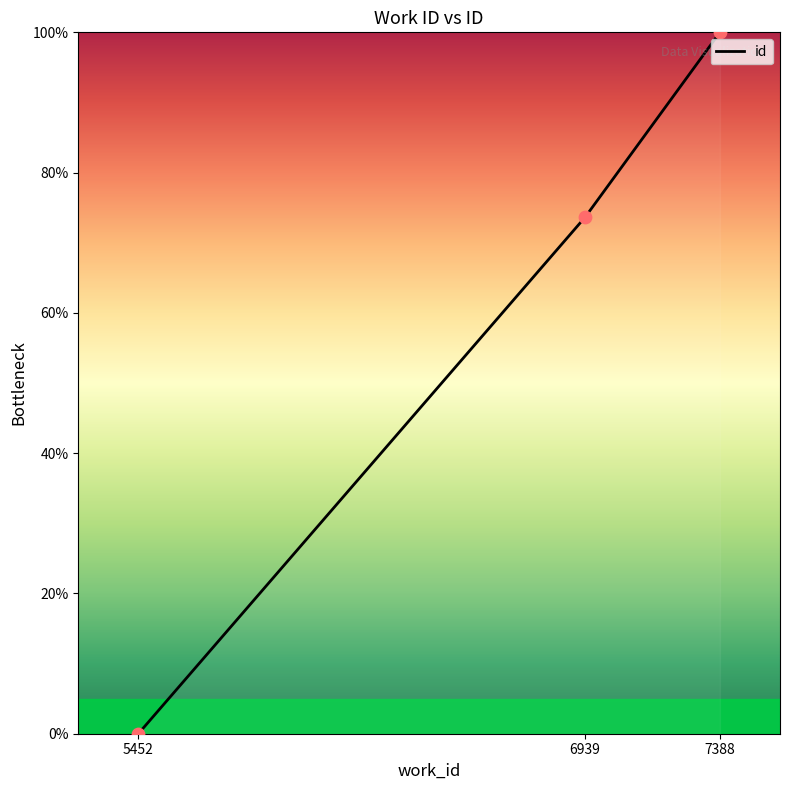

What is the change in value from 5452 to 7388?

+100.0